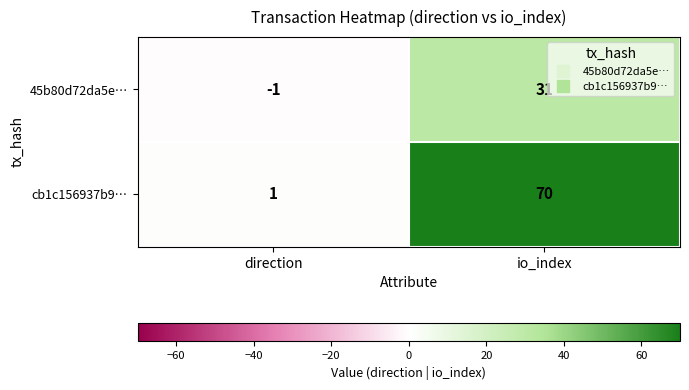

What is the greatest value displayed?

70